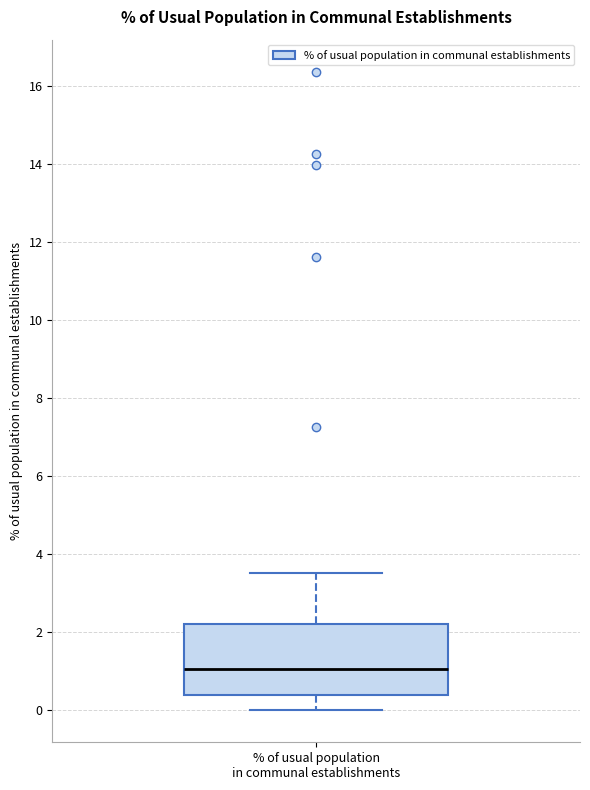

Read this box plot against the y-axis: the position of the median line, the range covered by the box, and the ends of both whiskers. The values are not printed on the chart, so give them approximately, as read against the axis.

median 1.0, box 0.4 to 2.2, whiskers 0.0 to 3.6